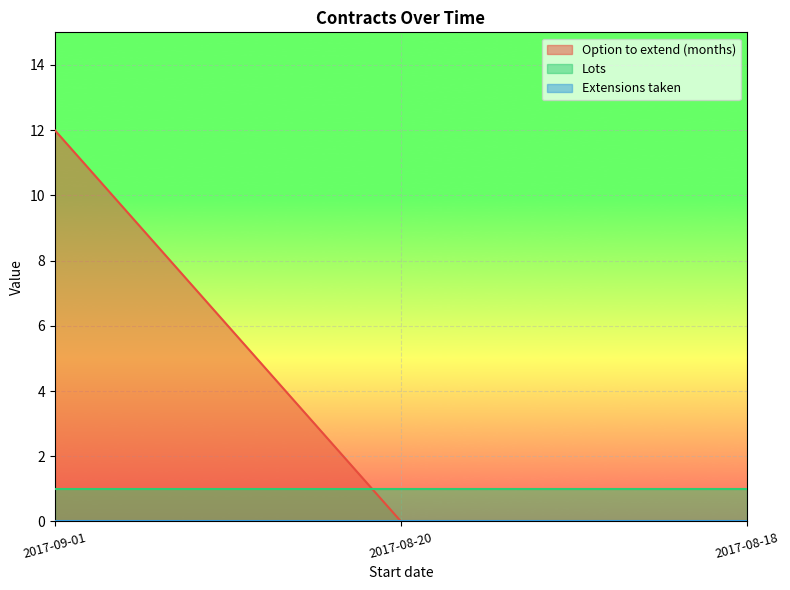

Between 2017-08-20 and 2017-08-18, which series saw the biggest shift?

Option to extend (months)